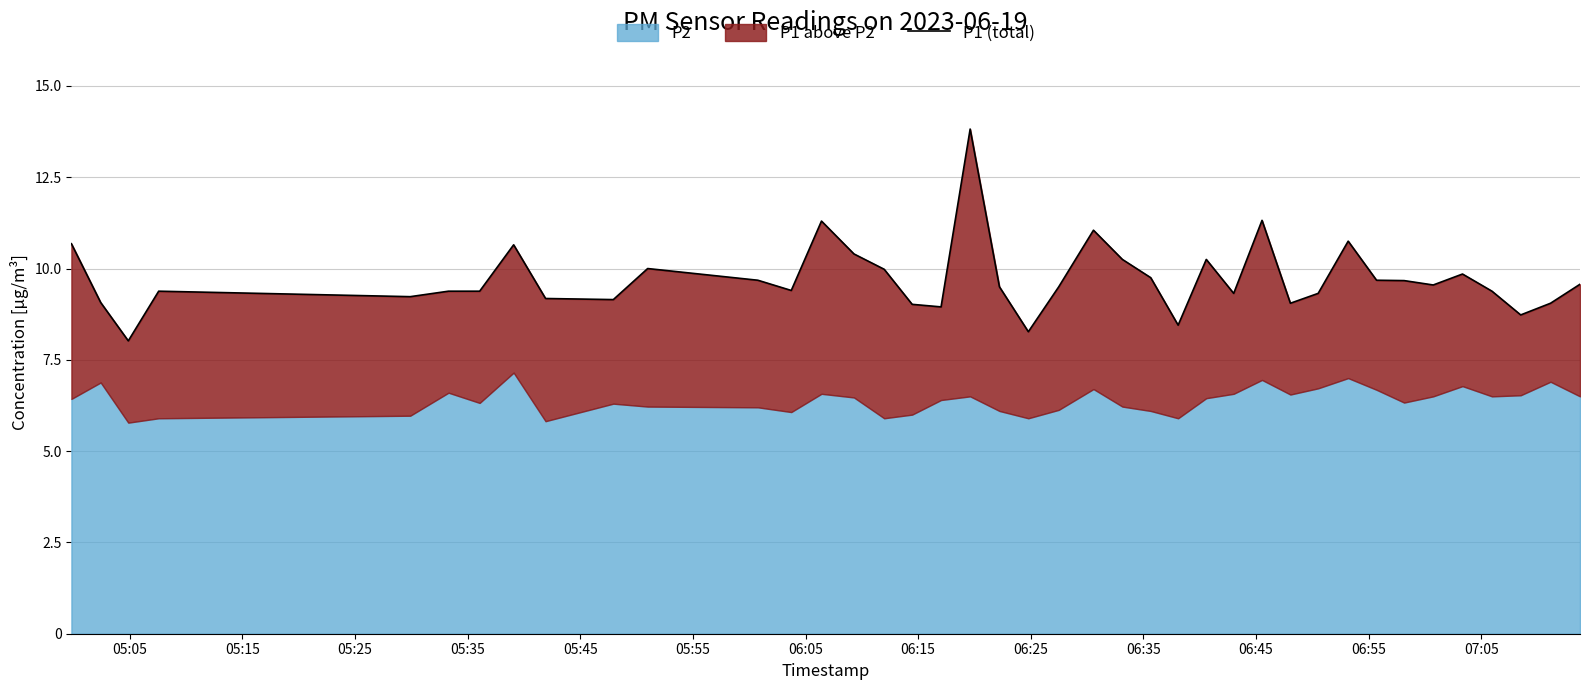

How many interior local peaks (higher than both neighbors) does the data have?

10